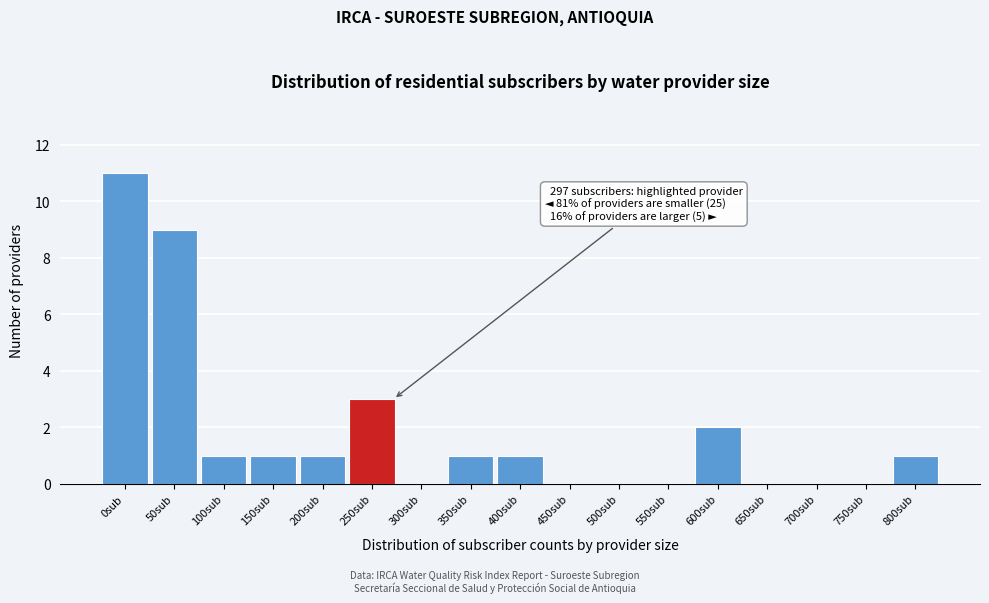

Reading left to right, extract all data points from this chart.

0sub=11	50sub=9	100sub=1	150sub=1	200sub=1	250sub=3	300sub=0	350sub=1	400sub=1	450sub=0	500sub=0	550sub=0	600sub=2	650sub=0	700sub=0	750sub=0	800sub=1